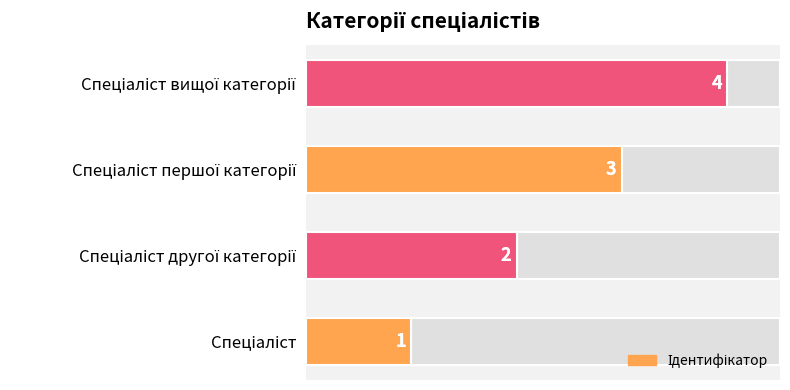

What is the average value?

2